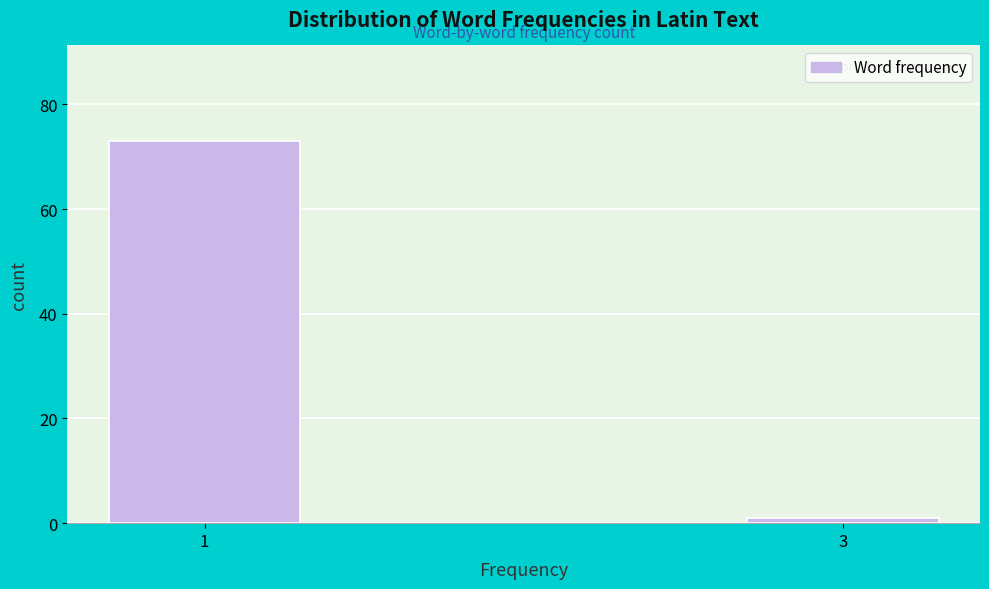

Reading left to right, extract all data points from this chart.

1=73	3=1